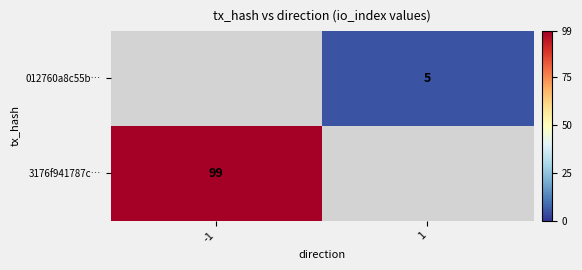

Is it true that 3176f941787c… equals 99 at -1?

True